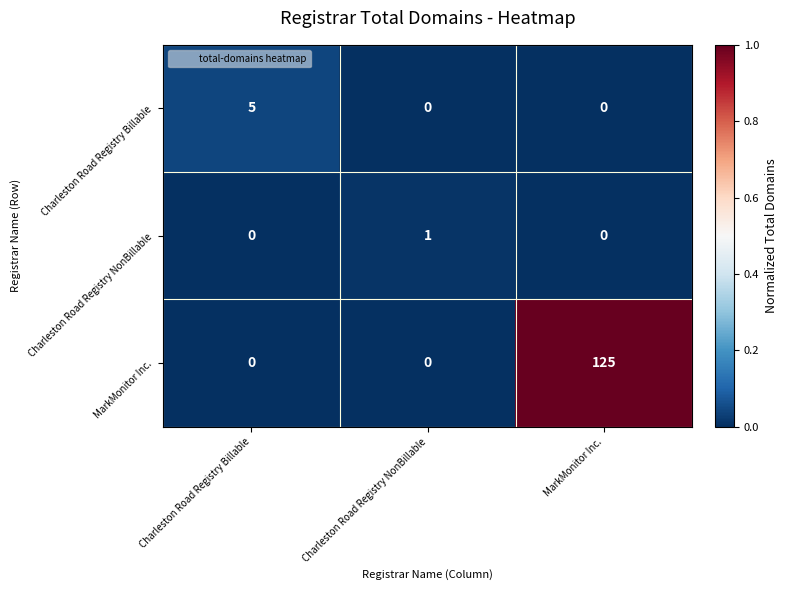

Reading left to right, list all the values displayed in this chart.

Charleston Road Registry Billable: Charleston Road Registry Billable=5	Charleston Road Registry NonBillable=0	MarkMonitor Inc.=0
Charleston Road Registry NonBillable: Charleston Road Registry Billable=0	Charleston Road Registry NonBillable=1	MarkMonitor Inc.=0
MarkMonitor Inc.: Charleston Road Registry Billable=0	Charleston Road Registry NonBillable=0	MarkMonitor Inc.=125